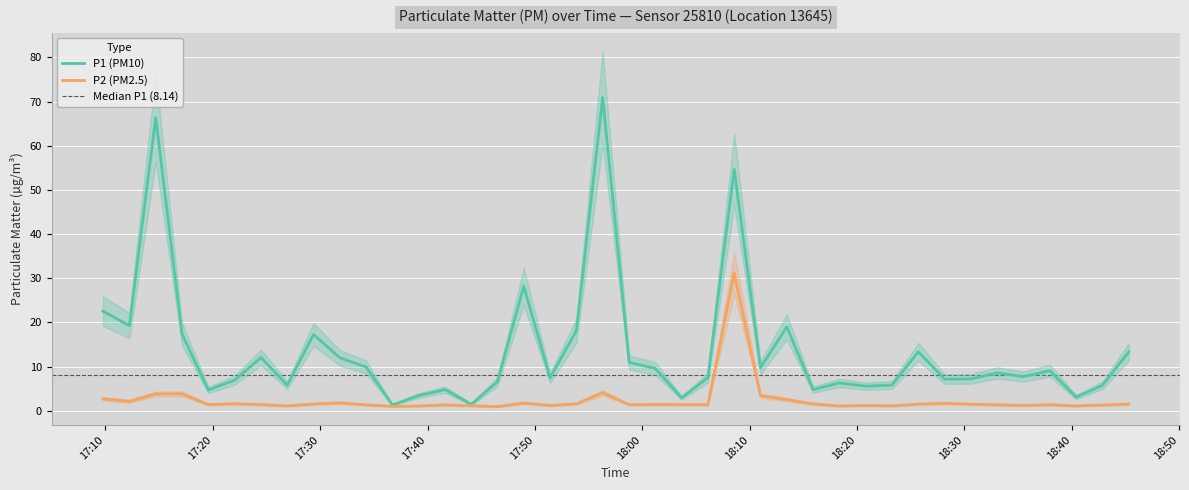

What is the difference between the maximum and minimum values in the P2 series?

30.2